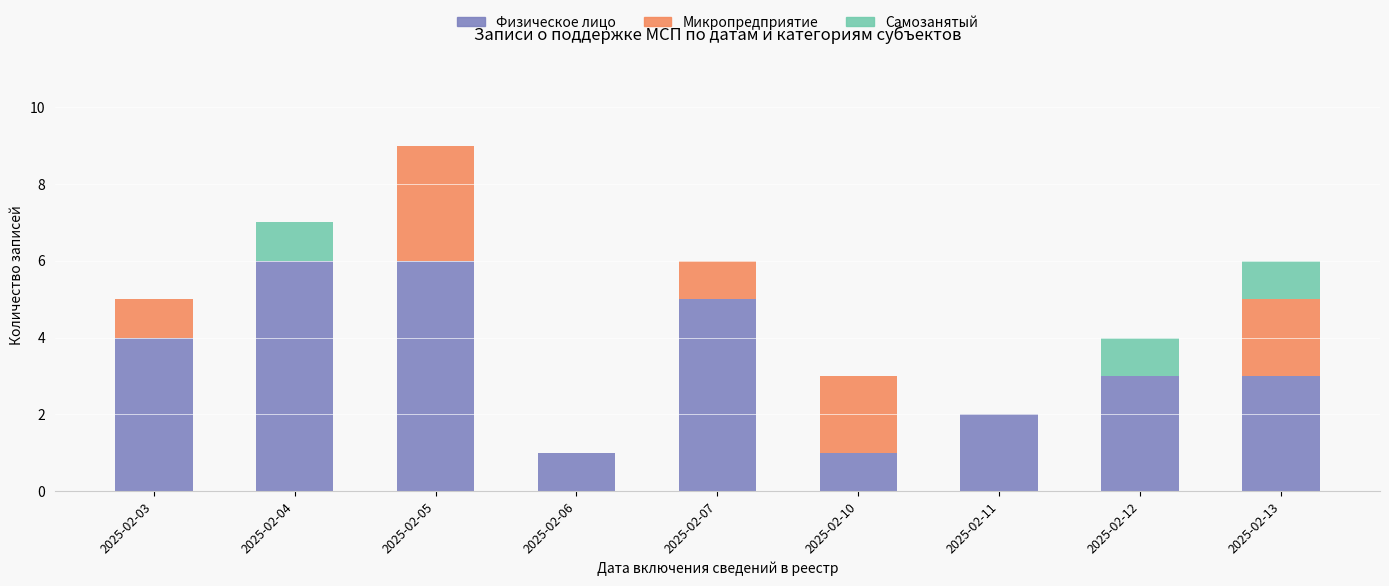

Reading left to right, transcribe the values for Физическое лицо.

2025-02-03=4	2025-02-04=6	2025-02-05=6	2025-02-06=1	2025-02-07=5	2025-02-10=1	2025-02-11=2	2025-02-12=3	2025-02-13=3